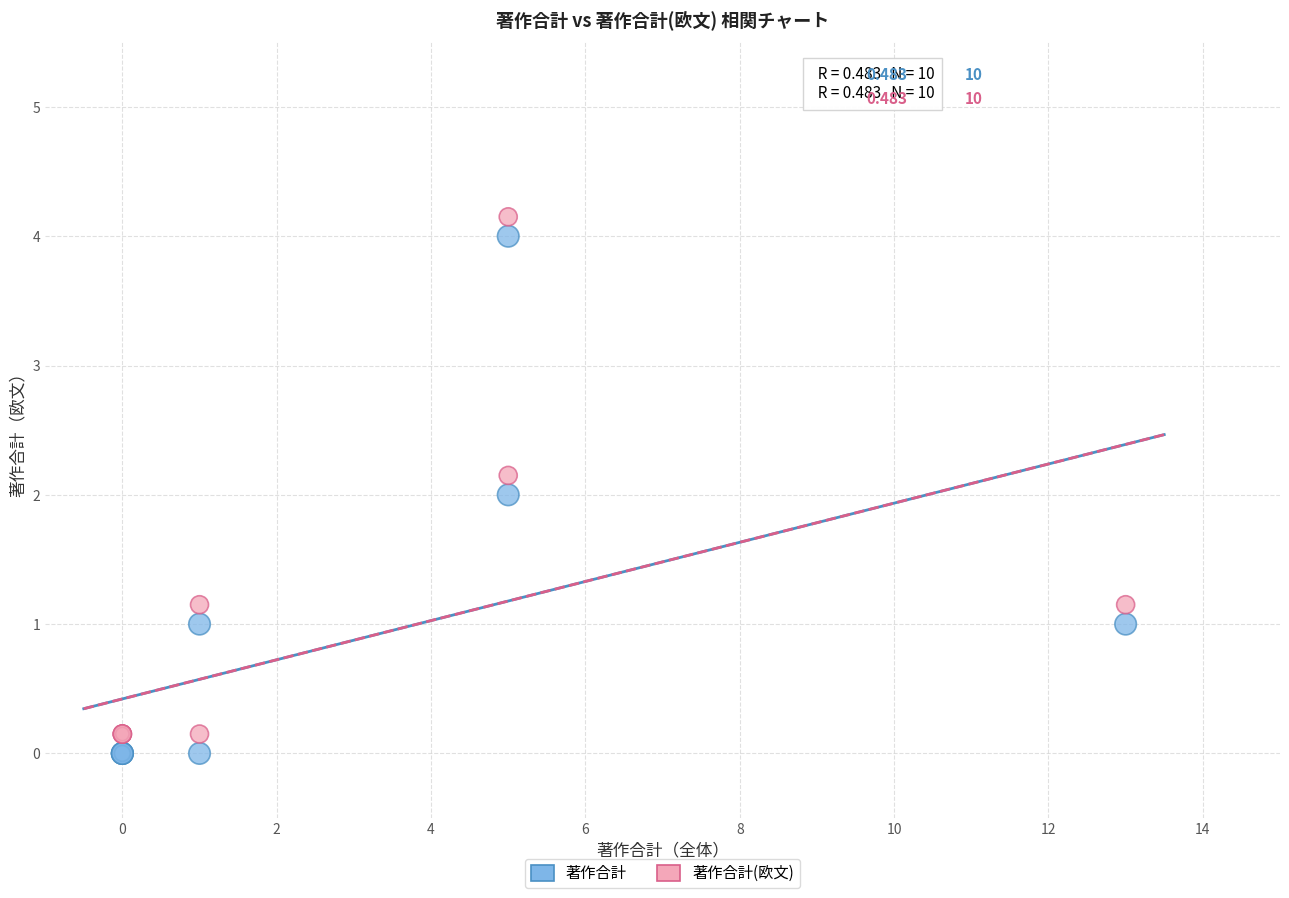

What is the X range (max minus min) for the scatter plot?

13.0